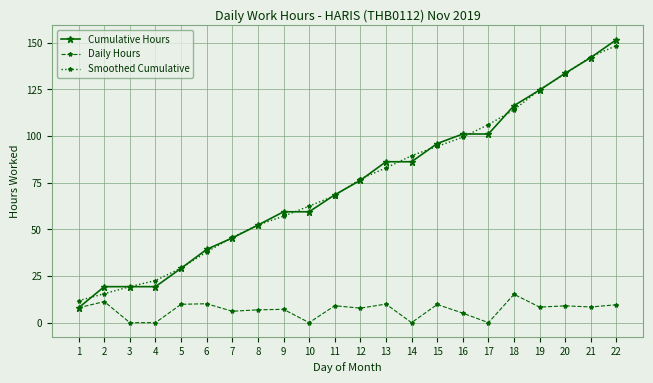

How many values in the Cumulative Hours series are below 76?

11